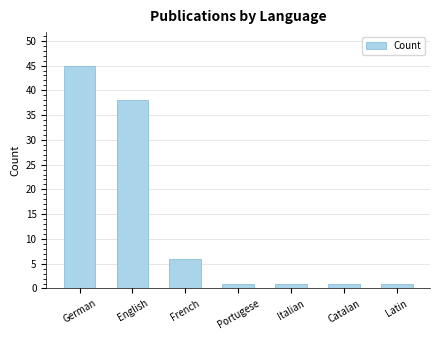

What is the change in value from French to Catalan?

-5